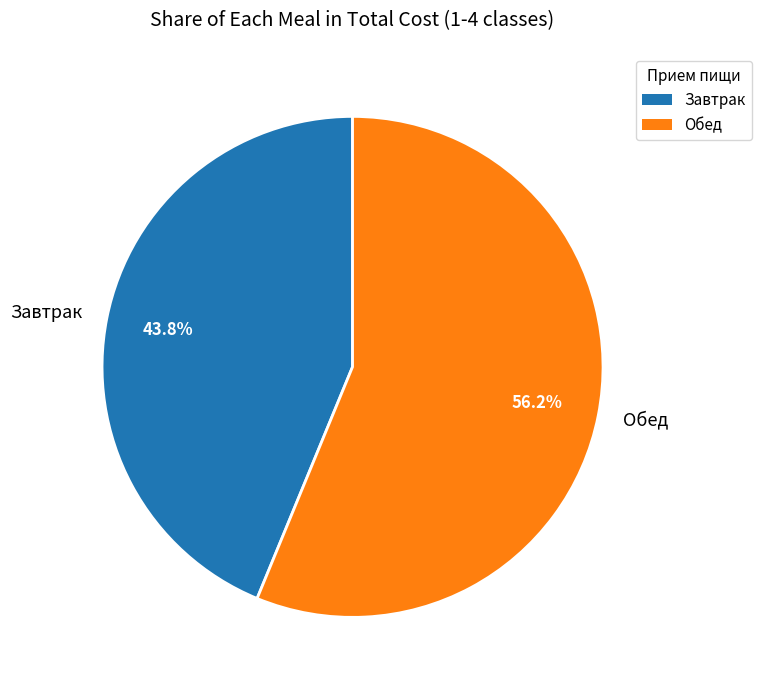

Which has a higher value, Обед or Завтрак?

Обед